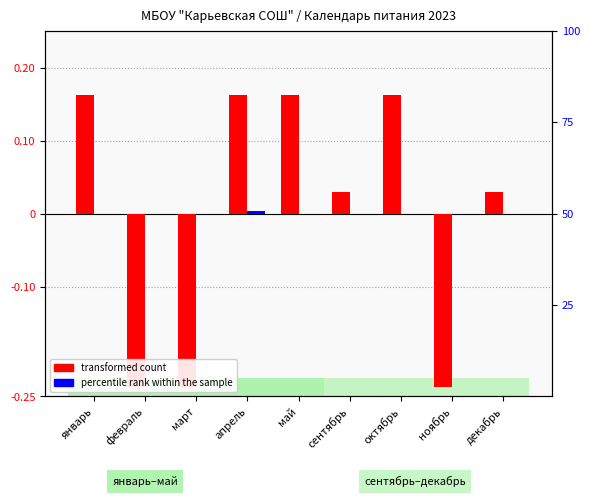

List the labels in order of transformed count value, largest first.

январь, апрель, май, октябрь, сентябрь, декабрь, февраль, март, ноябрь